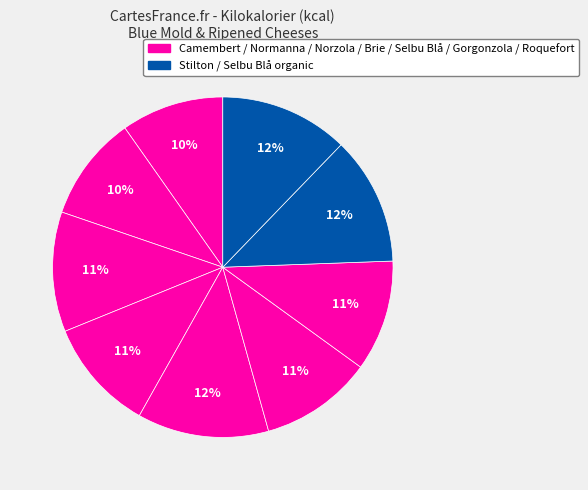

How many segments does this pie chart have?

9